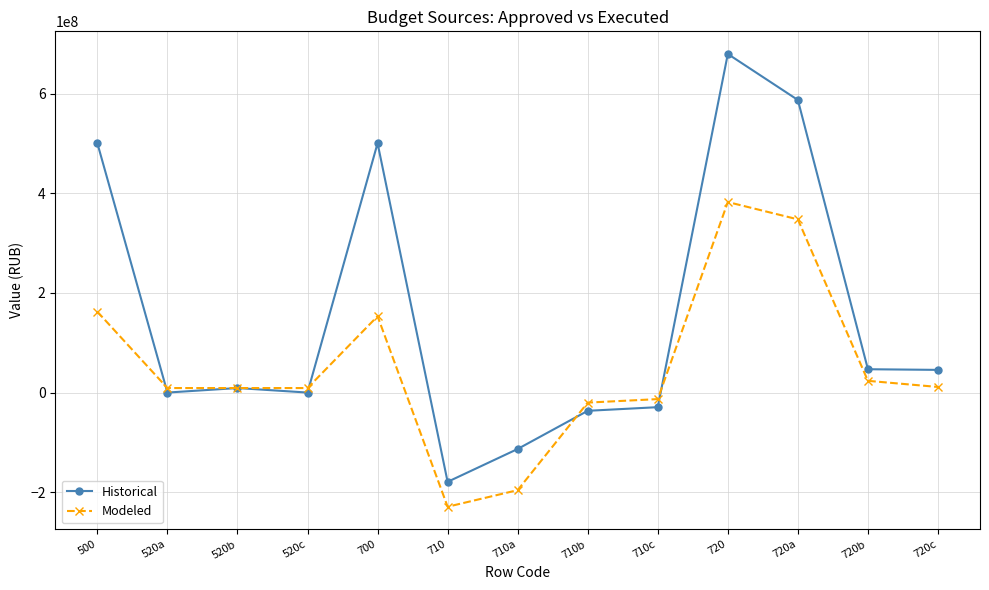

What are all the series names shown in the legend?

Historical, Modeled